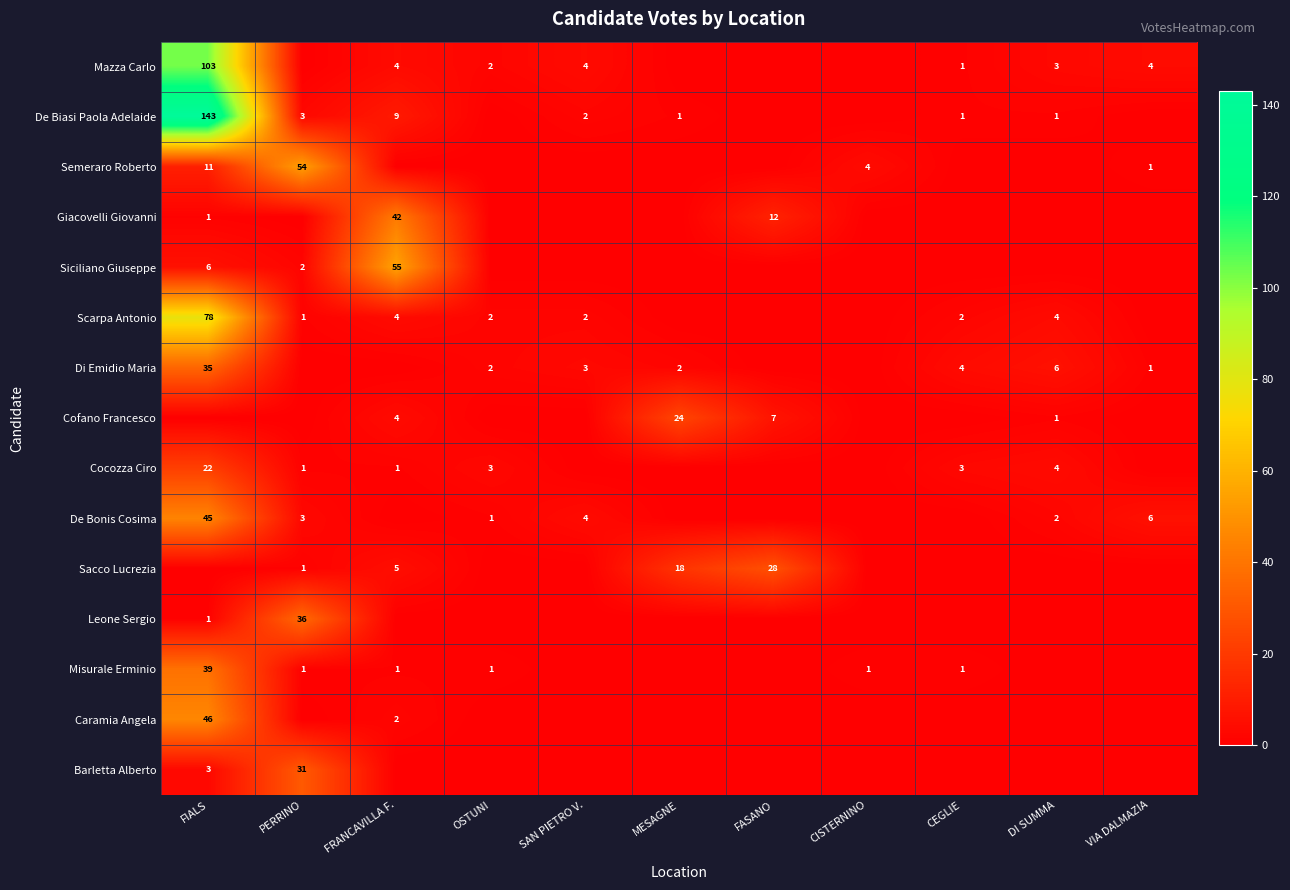

True or false: Scarpa Antonio has a value of 78 at FIALS.

True